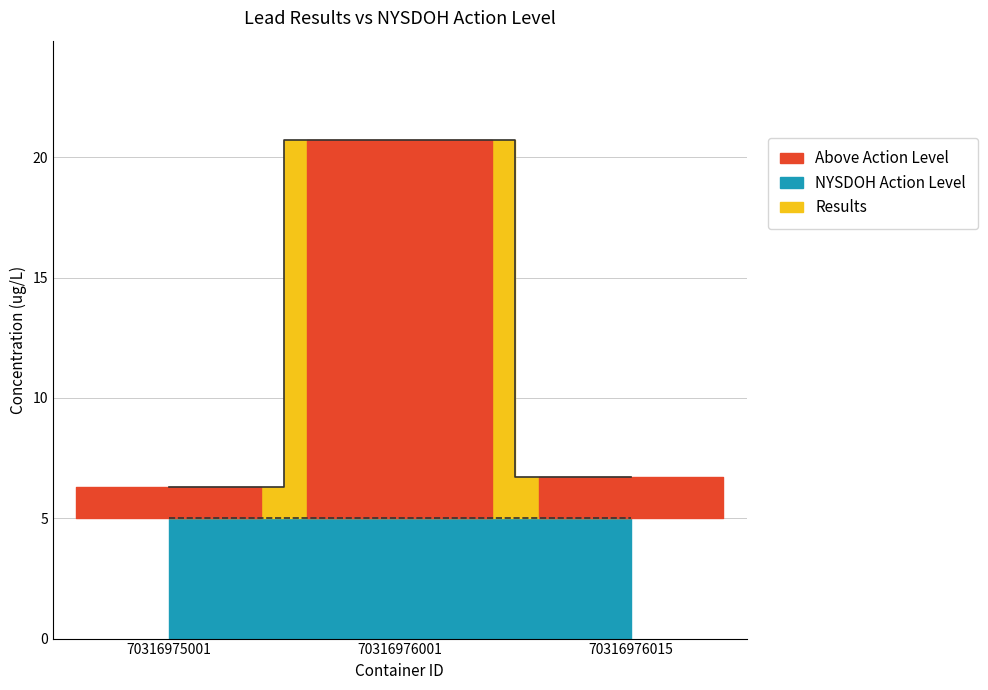

Reading left to right, what are all the values shown in this chart?

70316975001=6.3	70316976001=20.7	70316976015=6.7